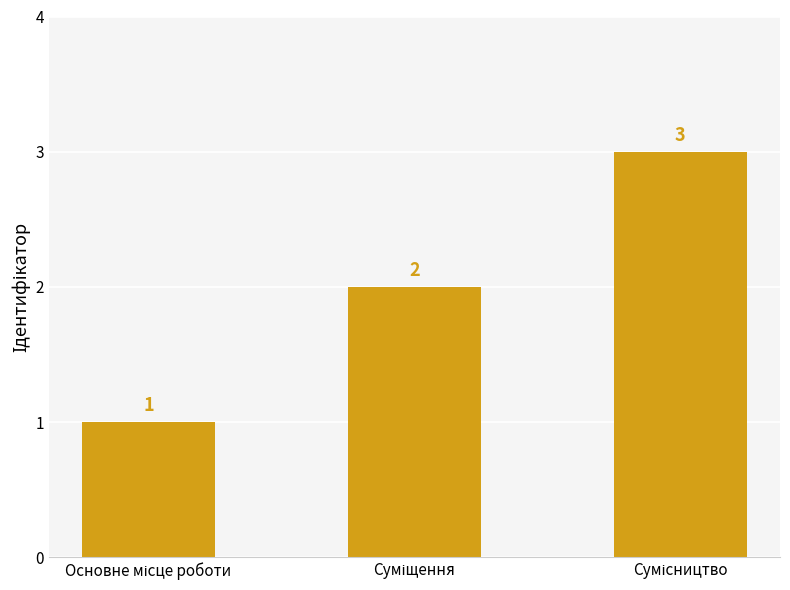

What is the difference between the maximum and minimum values?

2